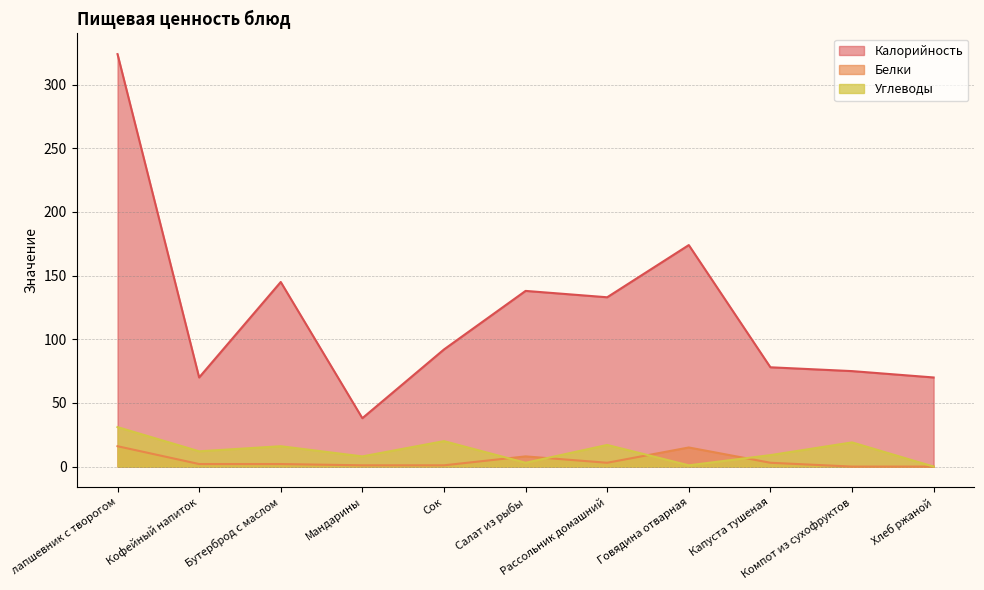

What is the difference between the Углеводы values at лапшевник с творогом and Рассольник домашний?

14